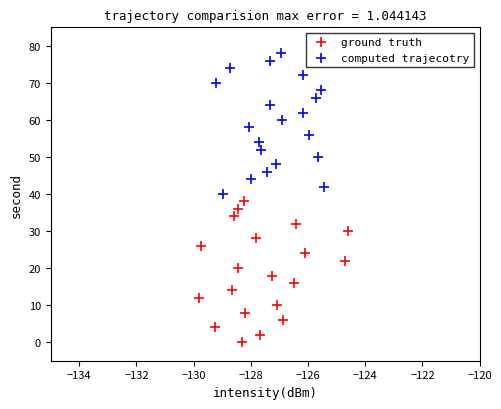

Which series contains the highest Y value?

computed trajecotry